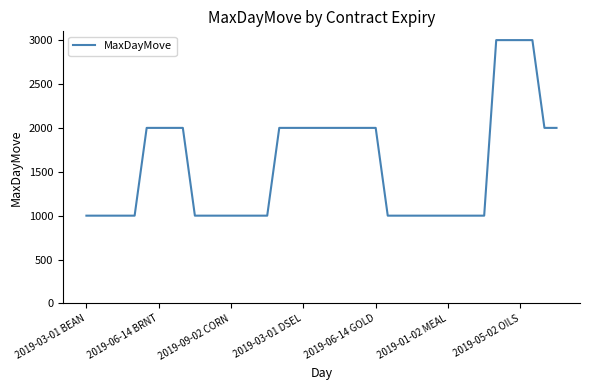

What is the difference between the maximum and minimum values?

2000